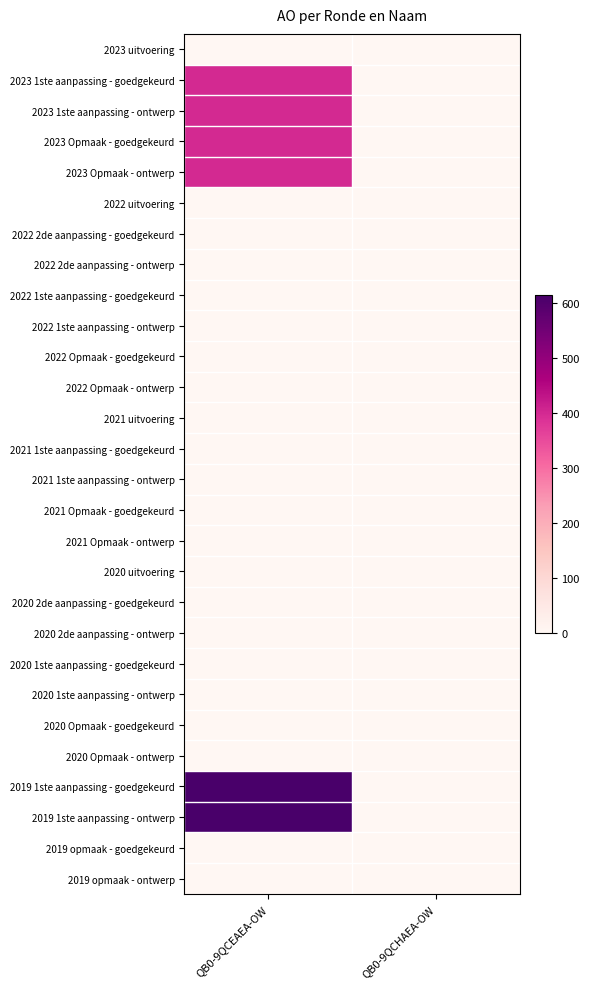

How many series are shown in this chart?

28